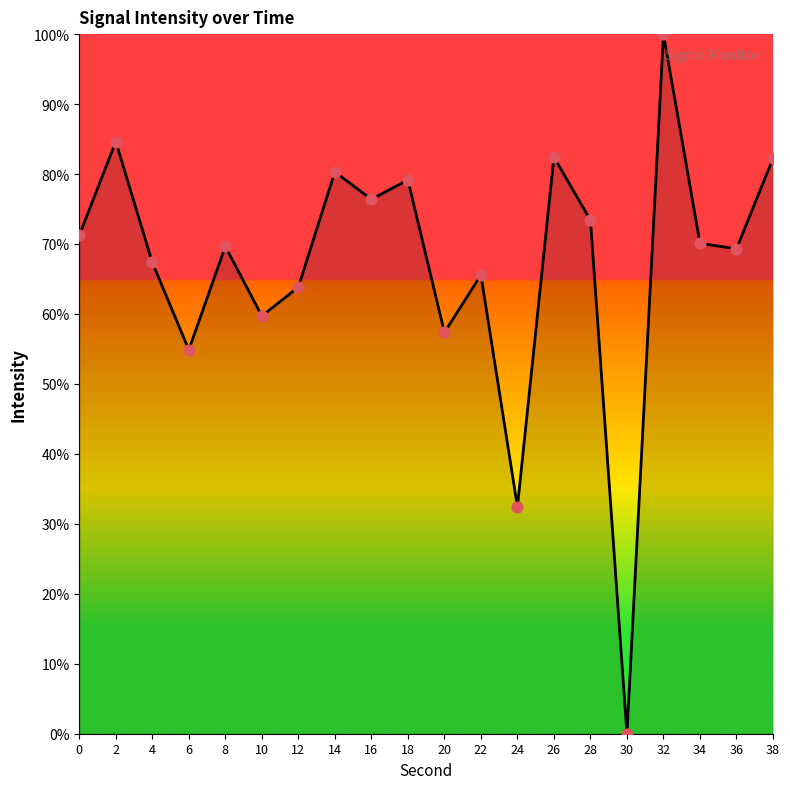

Between 12 and 10, which is larger?

12